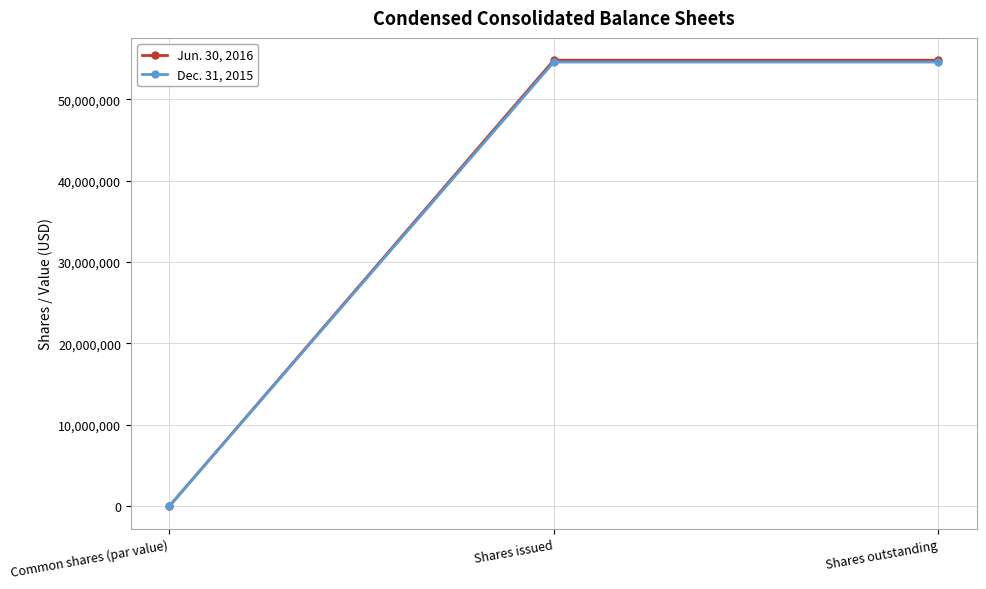

What are all the series names shown in the legend?

Jun. 30, 2016, Dec. 31, 2015